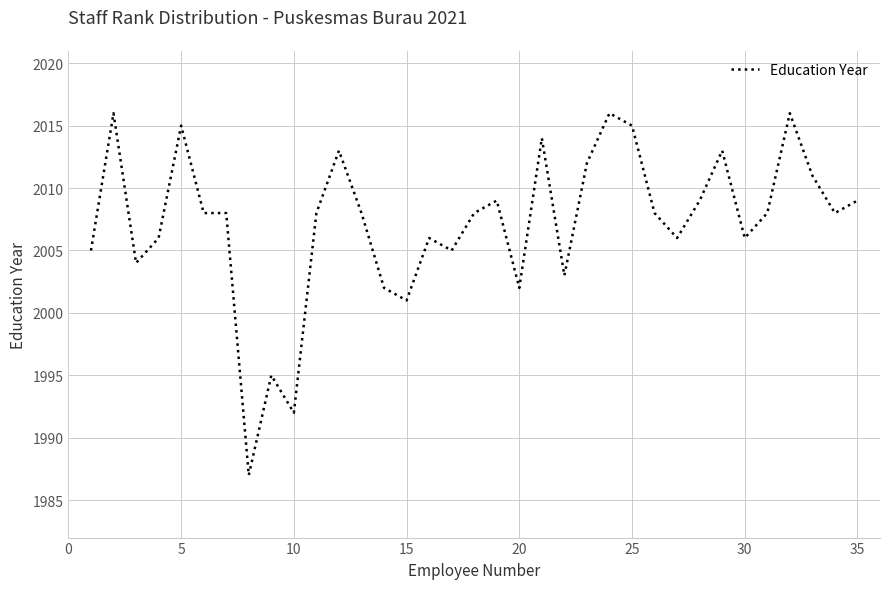

What is the smallest value displayed?

1987